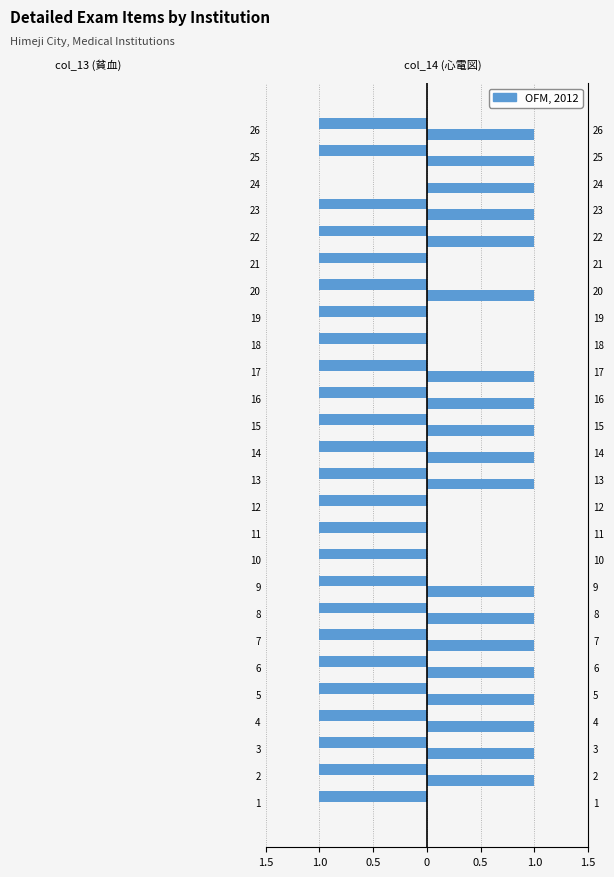

Between 10 and 14, which series saw the biggest shift?

col_14 (心電図)